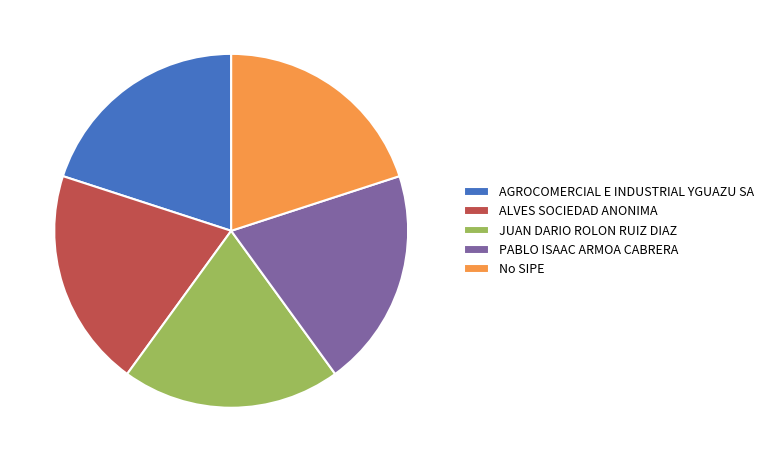

Combined, do AGROCOMERCIAL E INDUSTRIAL YGUAZU SA and ALVES SOCIEDAD ANONIMA account for over 50%?

No